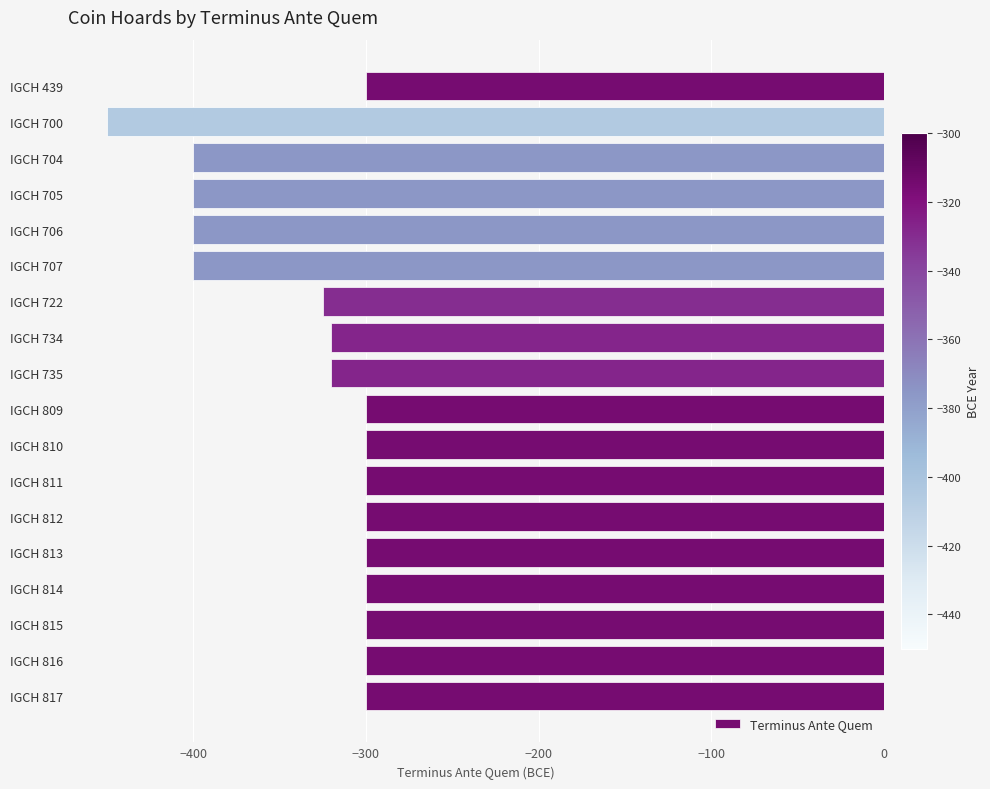

What is the maximum value shown in the chart?

-300